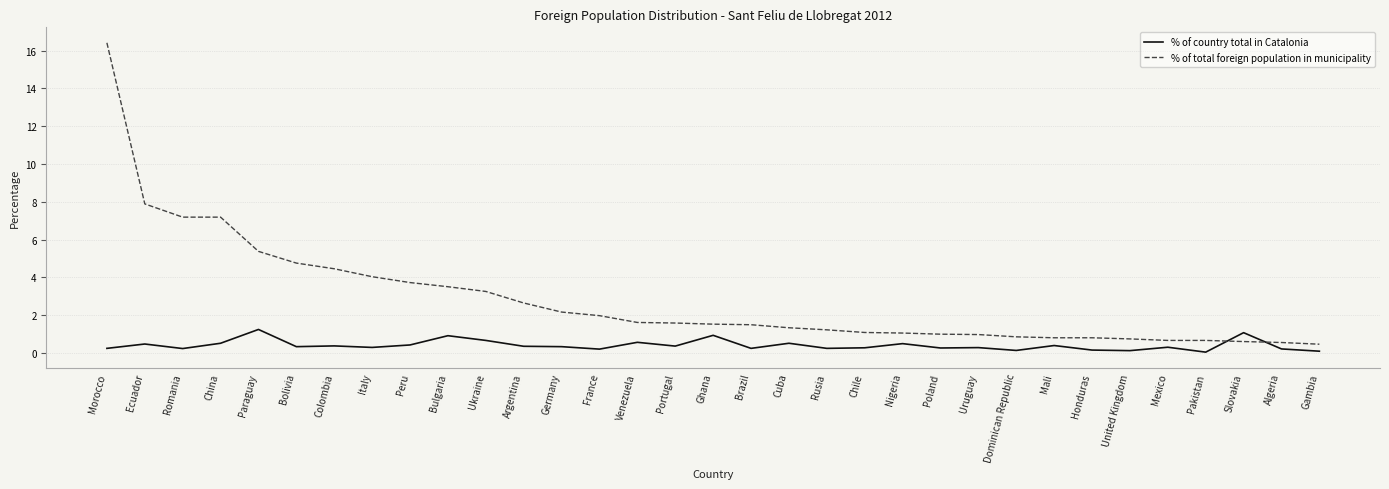

True or false: % of total foreign population in municipality and % of country total in Catalonia cross at least once.

True